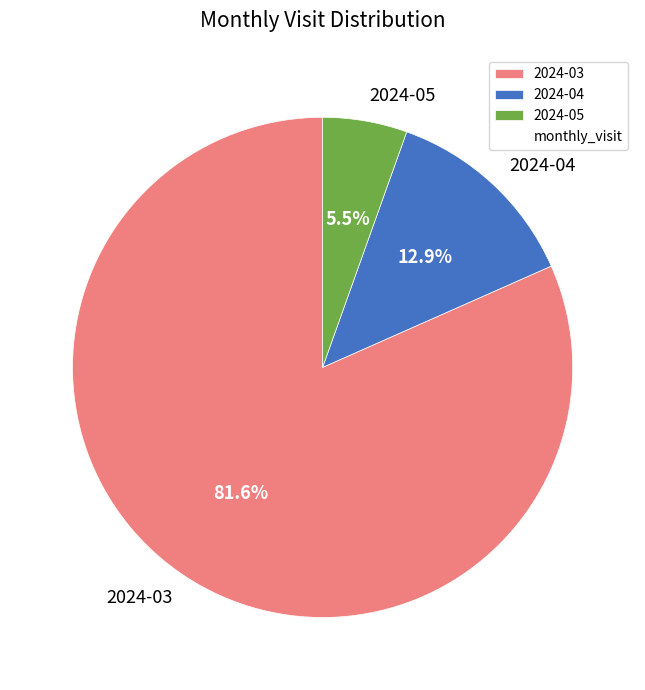

True or false: 2024-05 accounts for 1% of the total.

False